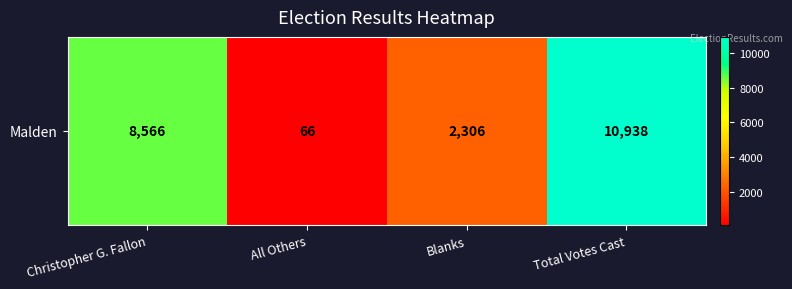

What is the approximate value at Blanks, to the nearest 50?

2300